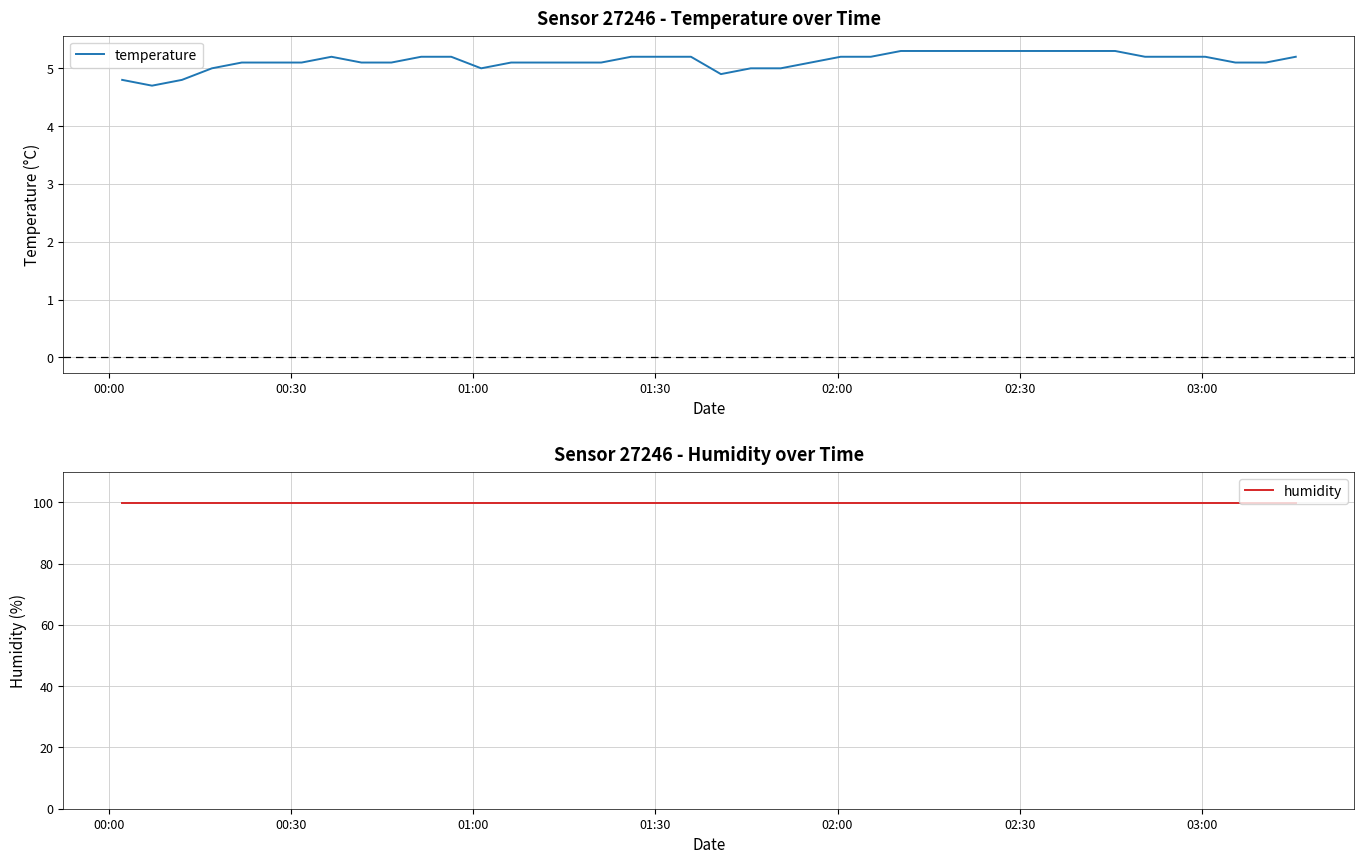

Which series has the largest range (max minus min)?

temperature